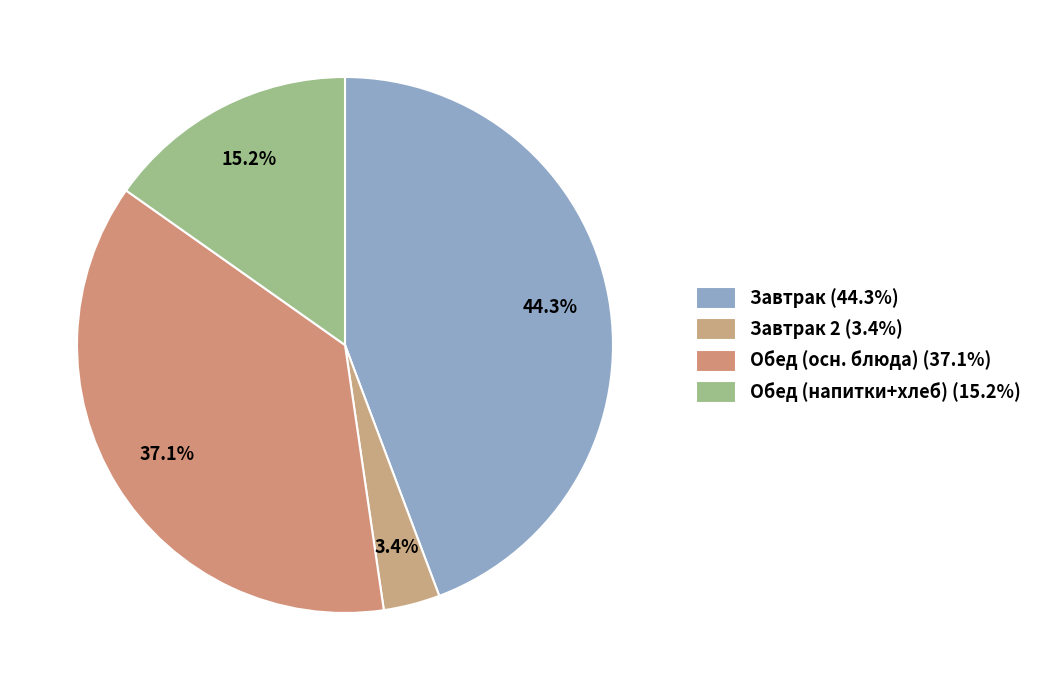

Rank the categories by value from highest to lowest.

Завтрак (44.3%), Обед (осн. блюда) (37.1%), Обед (напитки+хлеб) (15.2%), Завтрак 2 (3.4%)